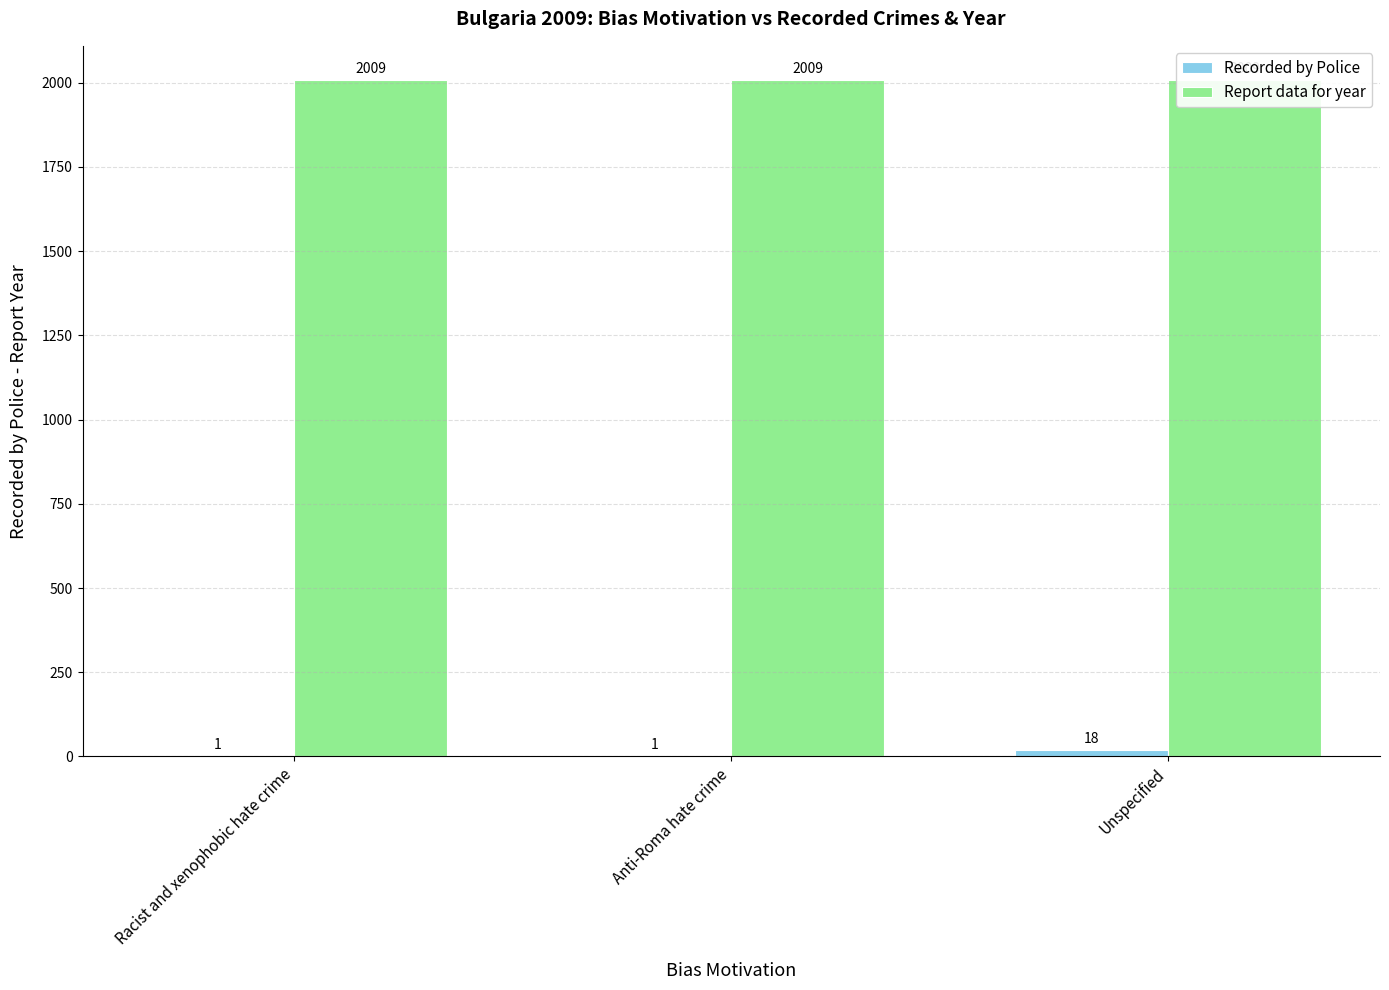

Reading right to left, list all the values displayed in this chart.

Recorded by Police: Unspecified=18	Anti-Roma hate crime=1	Racist and xenophobic hate crime=1
Report data for year: Unspecified=2009	Anti-Roma hate crime=2009	Racist and xenophobic hate crime=2009